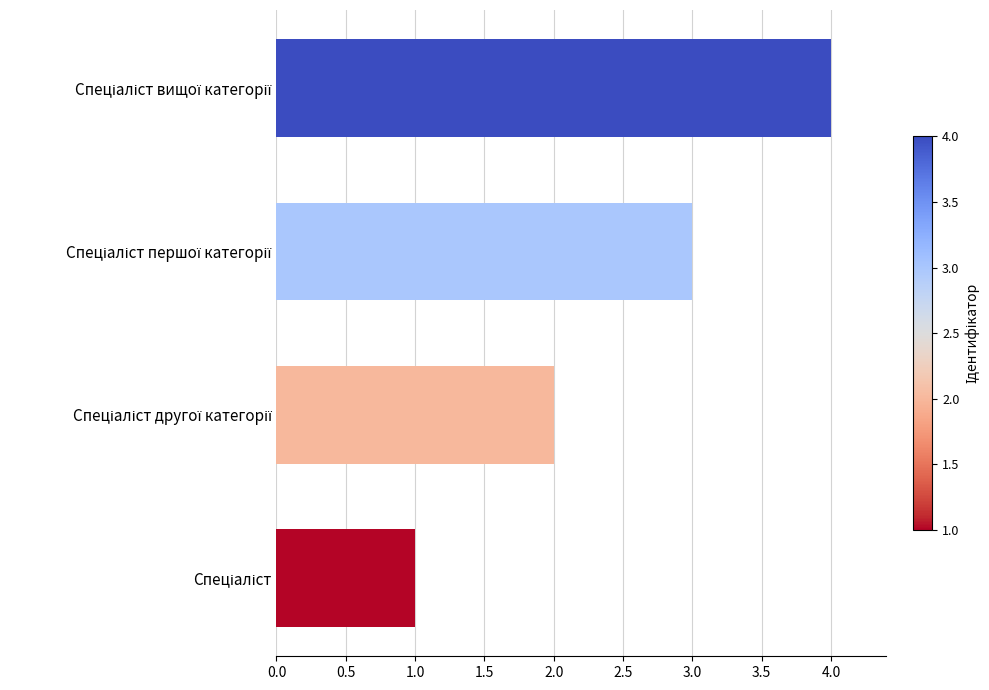

How many categories are shown in the chart?

4